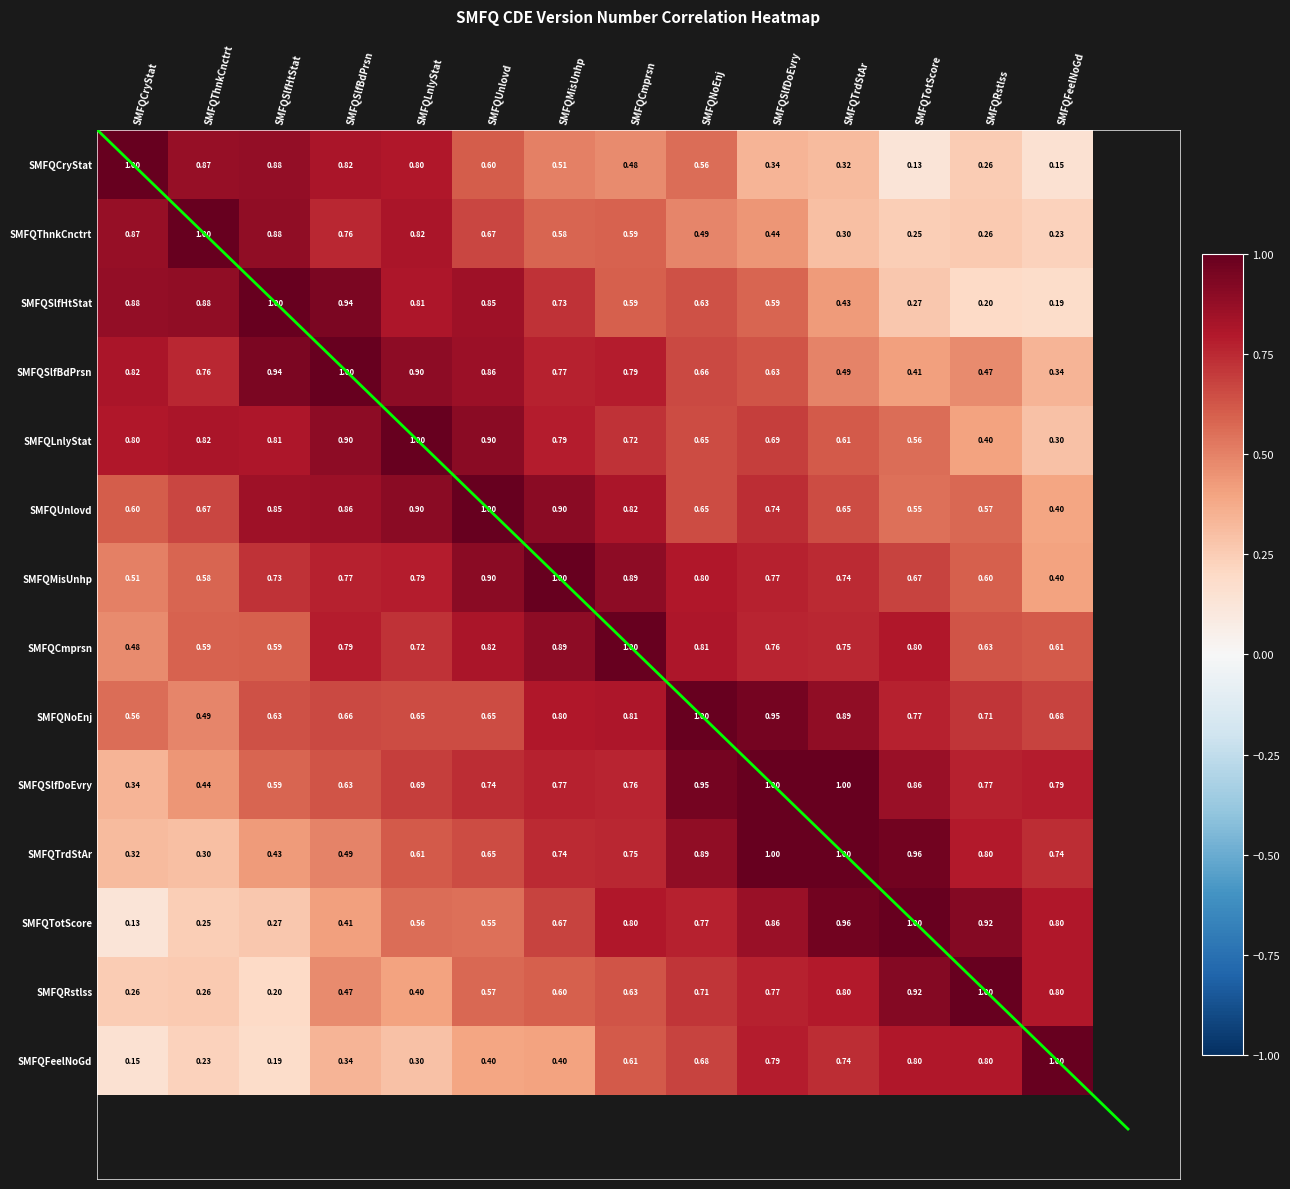

At which category is the sum across all series the highest?

SMFQSlfDoEvry